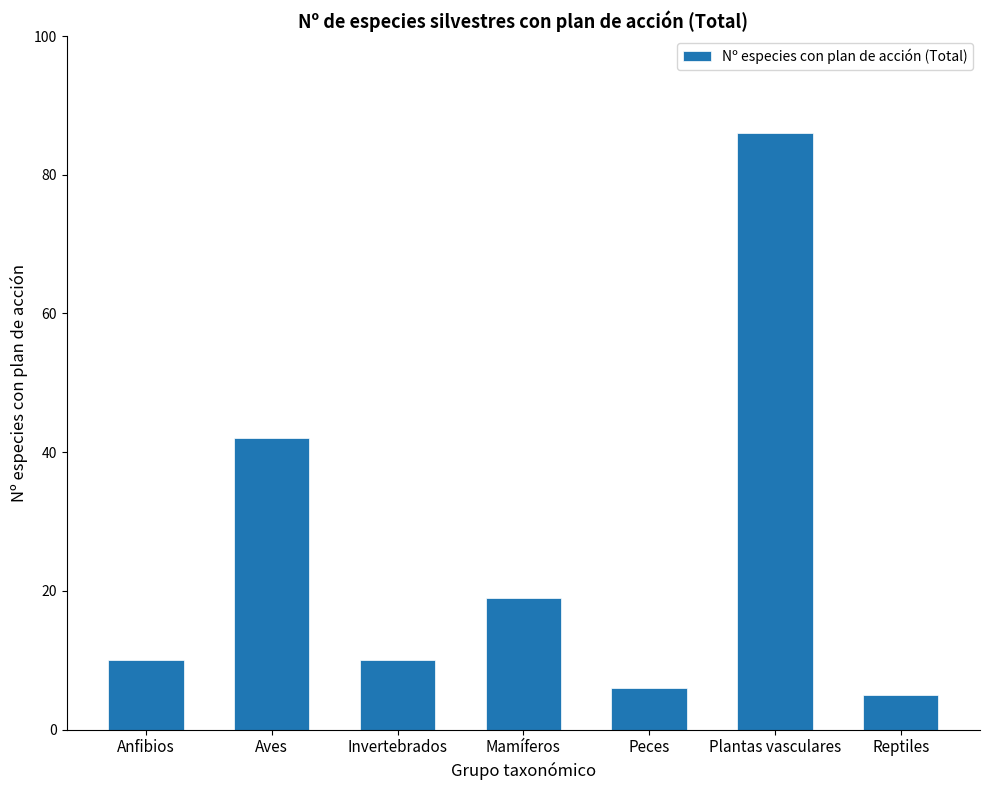

Reading right to left, extract all data points from this chart.

5	86	6	19	10	42	10